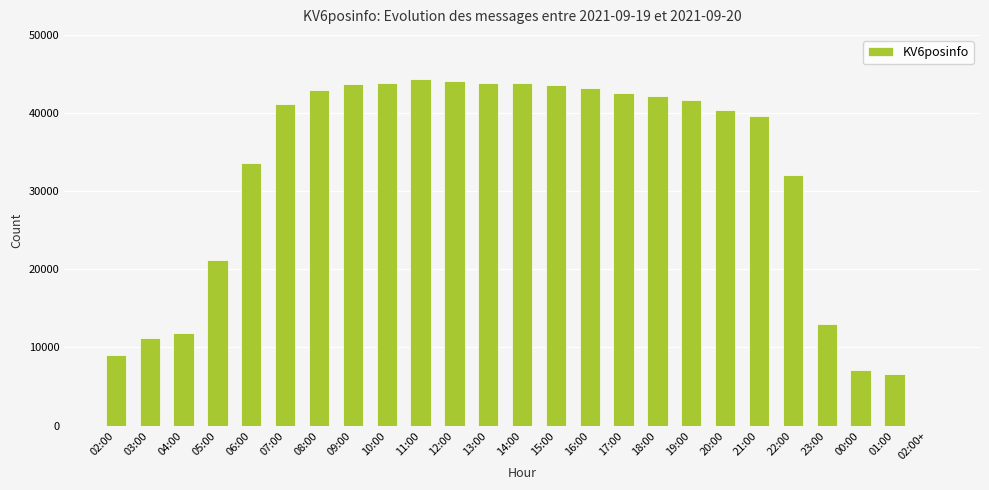

Between 21:00 and 14:00, which is larger?

14:00